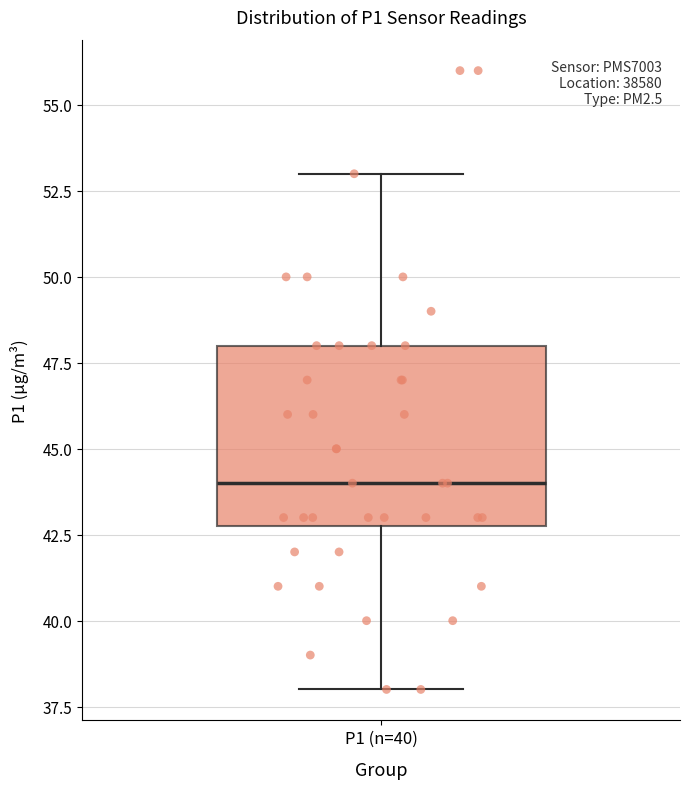

Transcribe this box plot: give where the median line is, the range the box spans, and where the two whiskers end, as read against the y-axis. The values are not printed on the chart, so give them approximately, as read against the axis.

median 44, box 43 to 48, whiskers 38 to 53